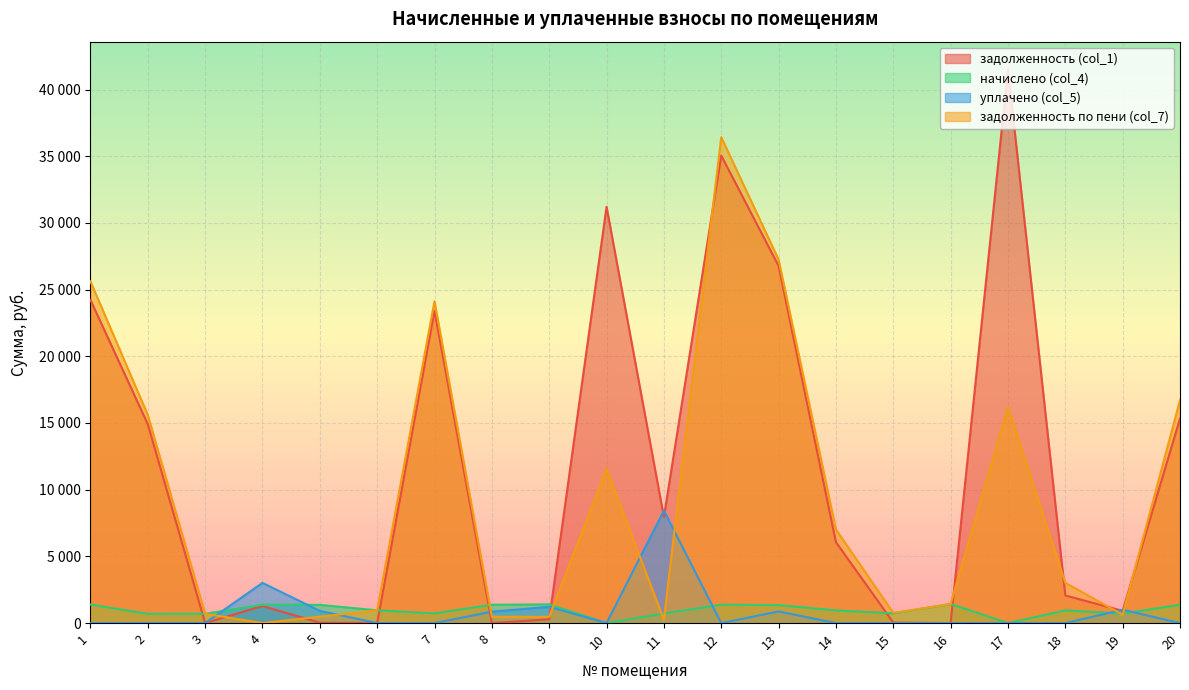

In задолженность по пени (col_7), how many points are lower than both neighbors (excluding endpoints)?

5